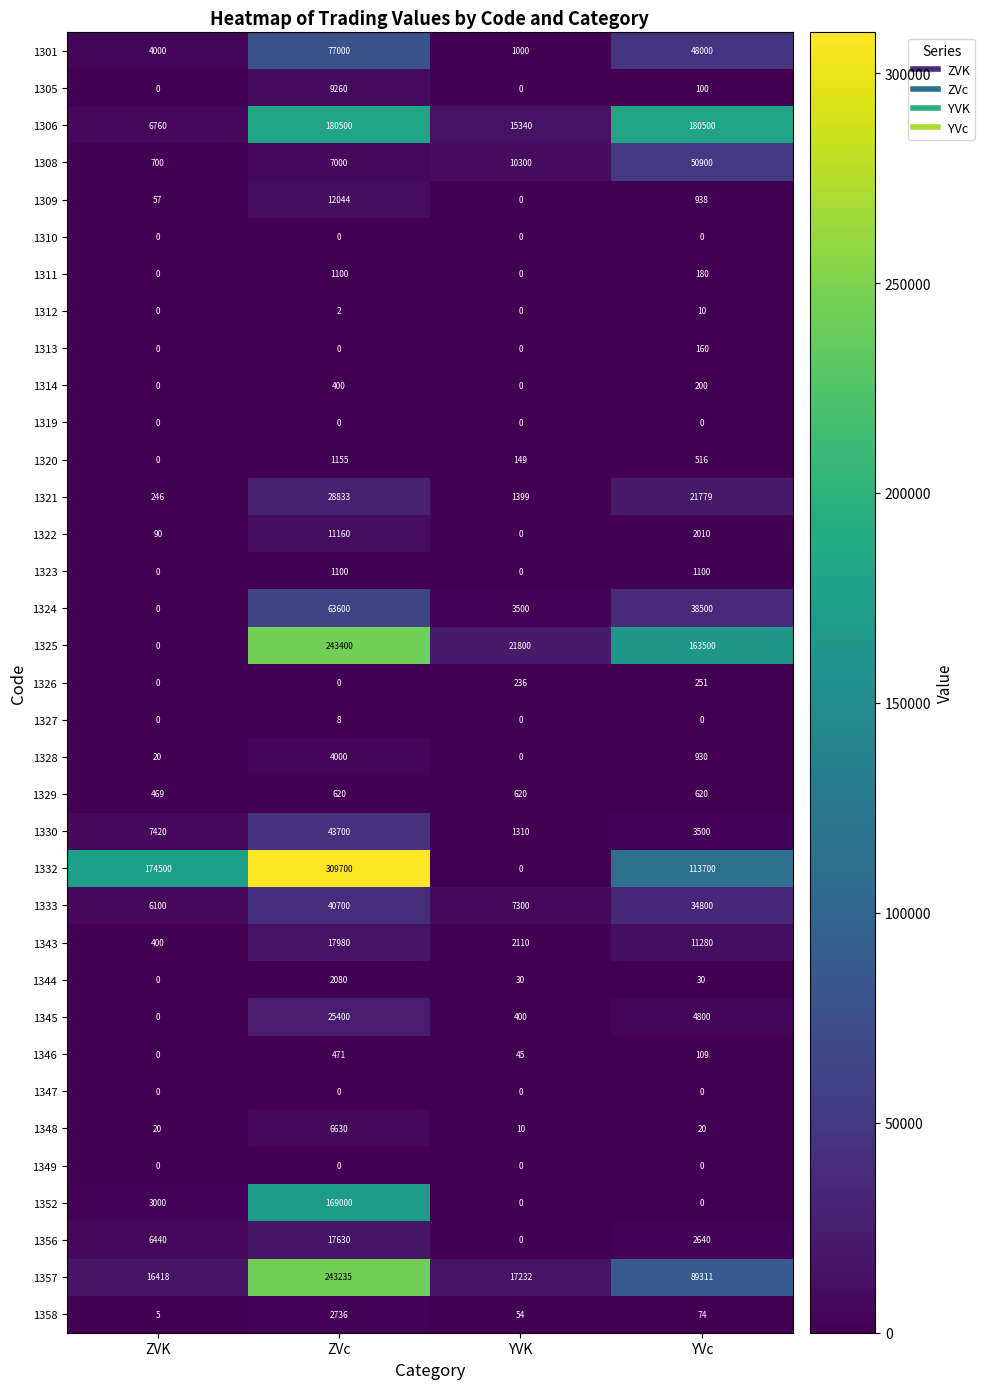

What is the difference between the maximum and minimum values in the 1345 series?

25400